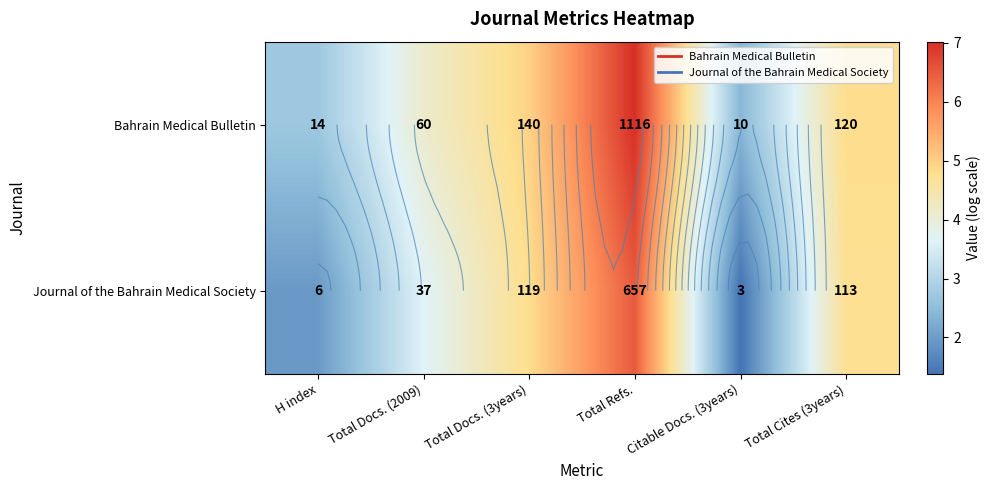

Which category has the lowest value across all series?

Citable Docs. (3years)